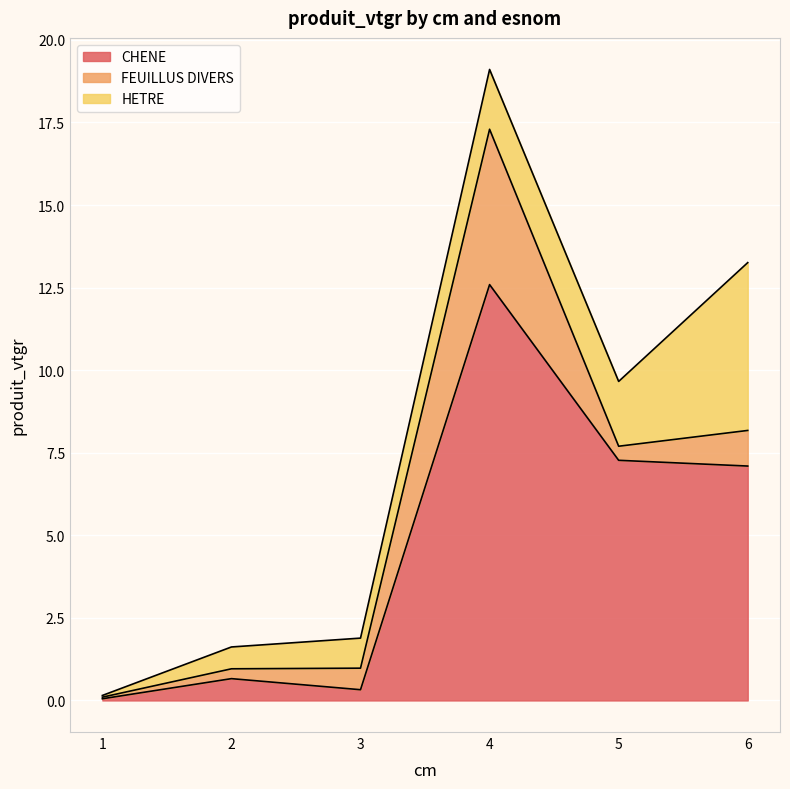

Count the number of data series in this chart.

3